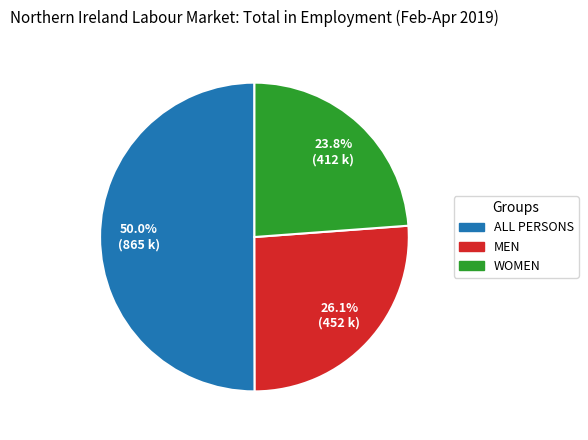

To the nearest percent, what percentage of the pie is MEN?

26%